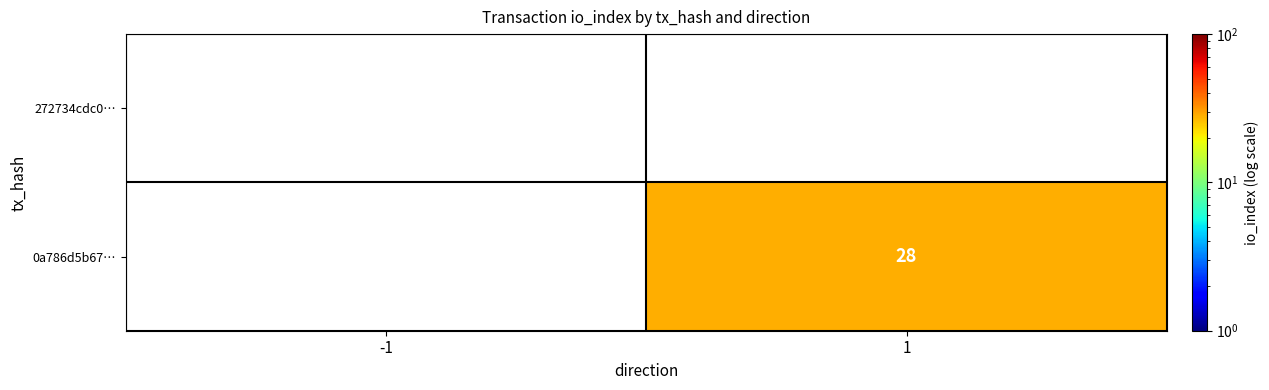

True or false: 0a786d5b67… has a value of 28 at 1.

True